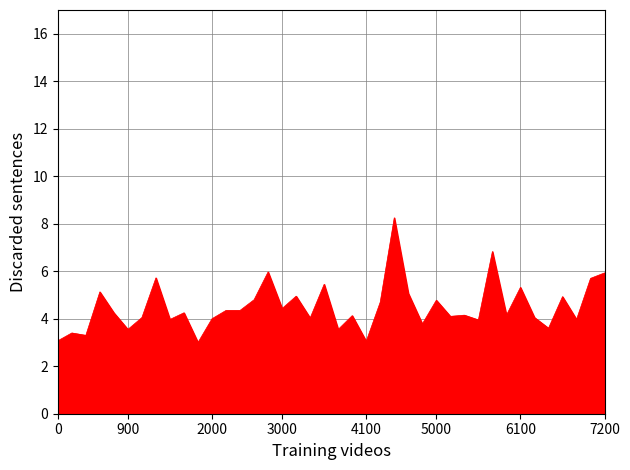

What is the smallest value displayed?

3.0